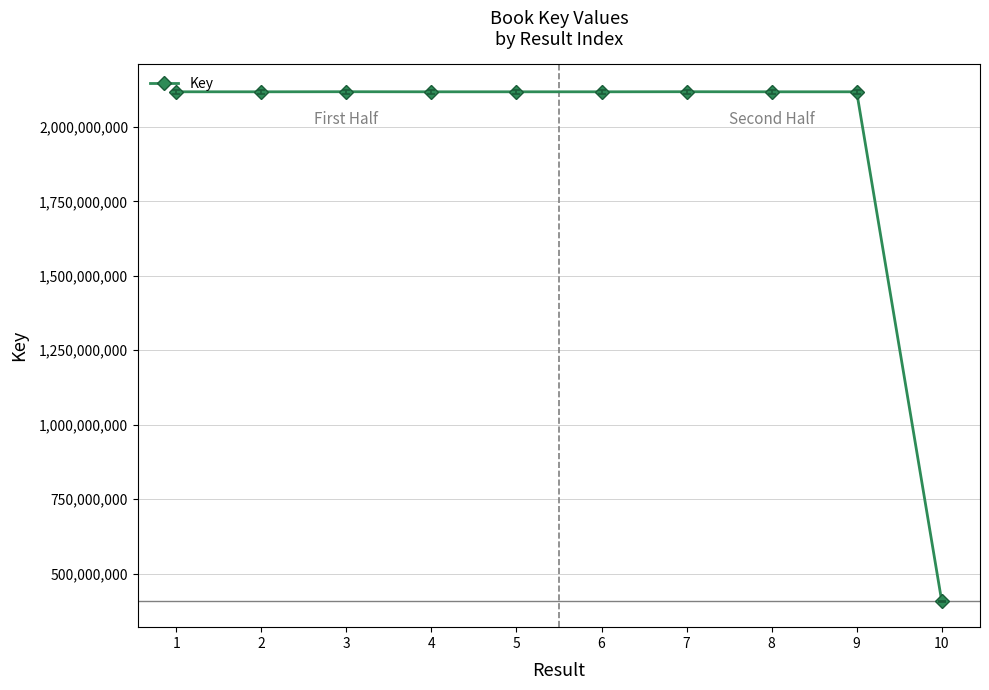

The value at 7 is 3483968879. True or false?

False